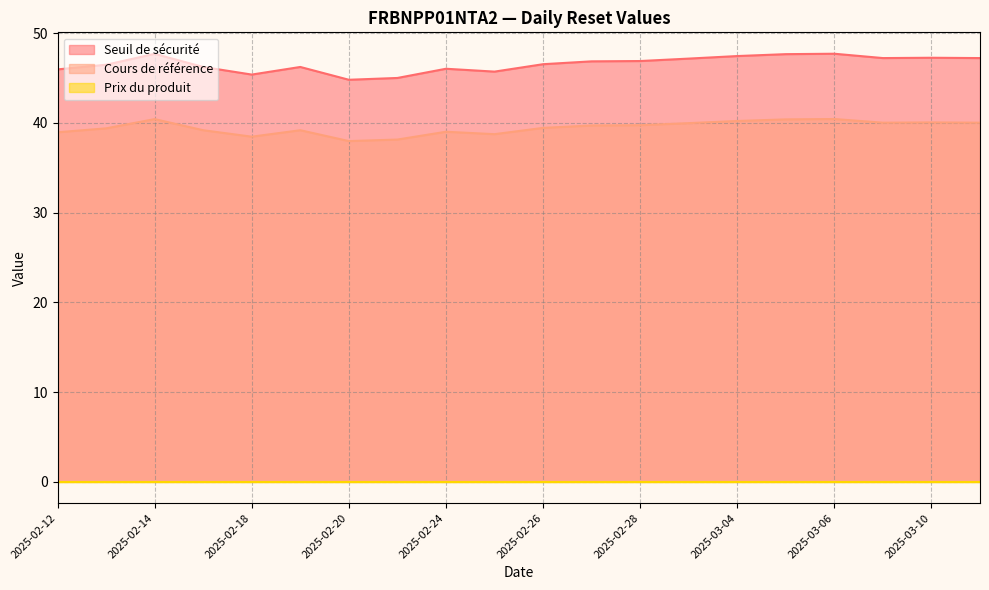

What is the label of the 15th point from the right?

2025-02-19